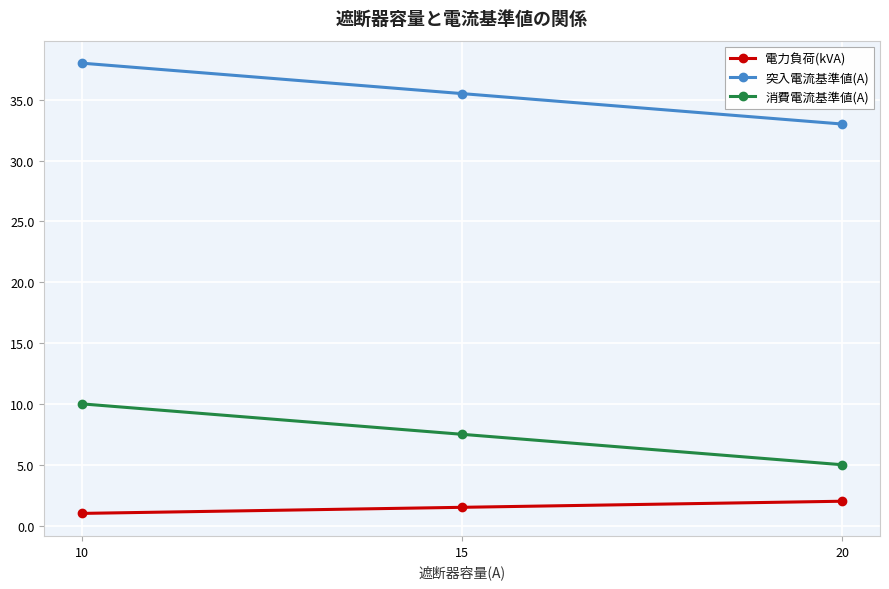

At 20, list the series in order from largest to smallest.

突入電流基準値(A), 消費電流基準値(A), 電力負荷(kVA)